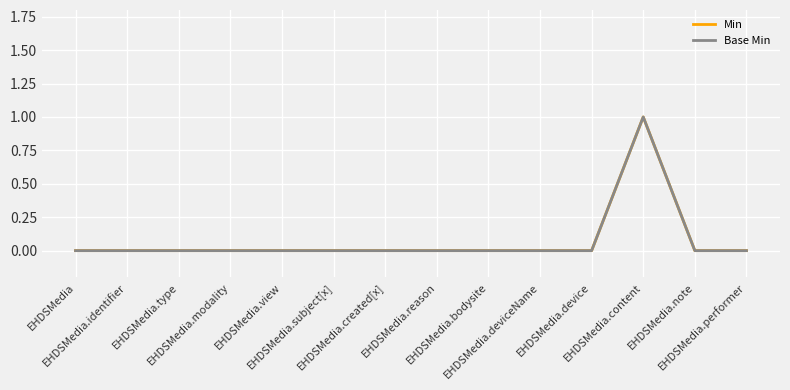

Does the chart display data point markers on the line(s)?

No